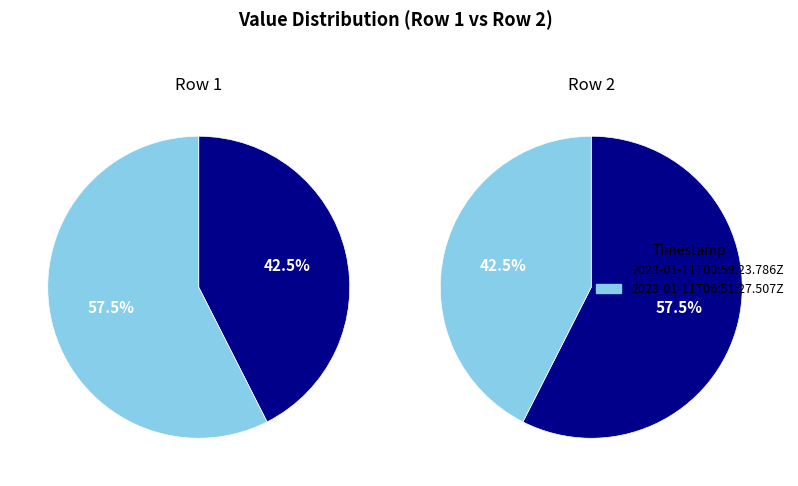

Which slice is the largest?

2023-01-11T06:51:27.507Z